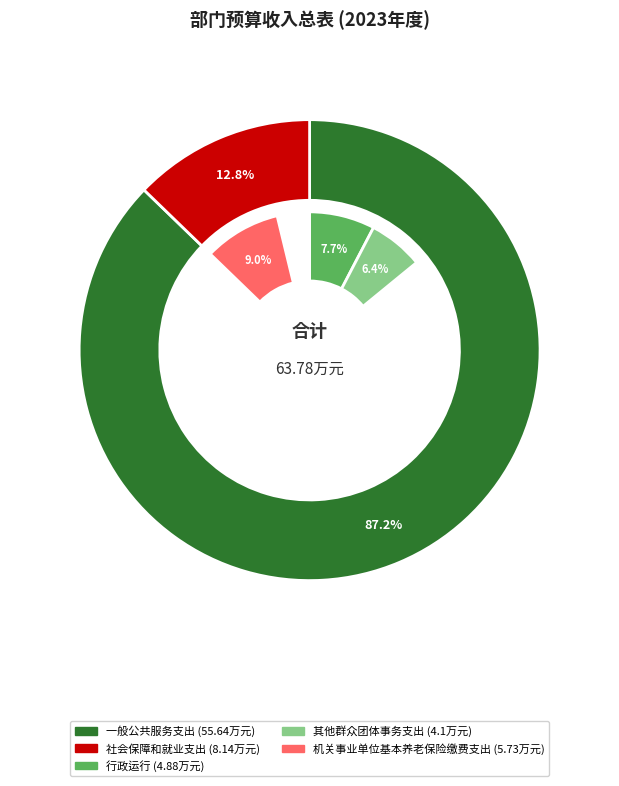

Between 一般公共服务支出 and 社会保障和就业支出, which is larger?

一般公共服务支出